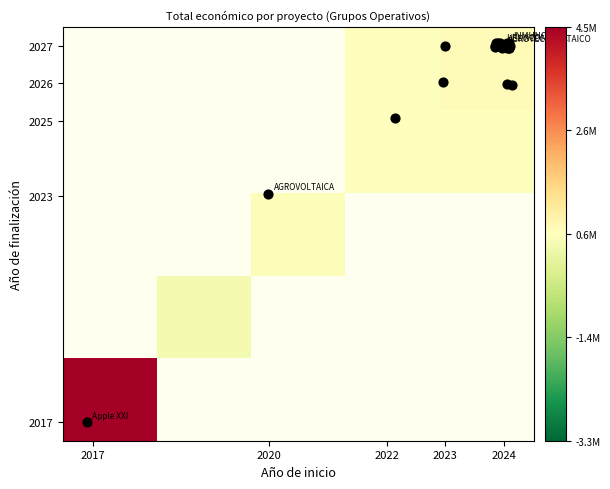

At how many categories does at least one series exceed 3863154?

1